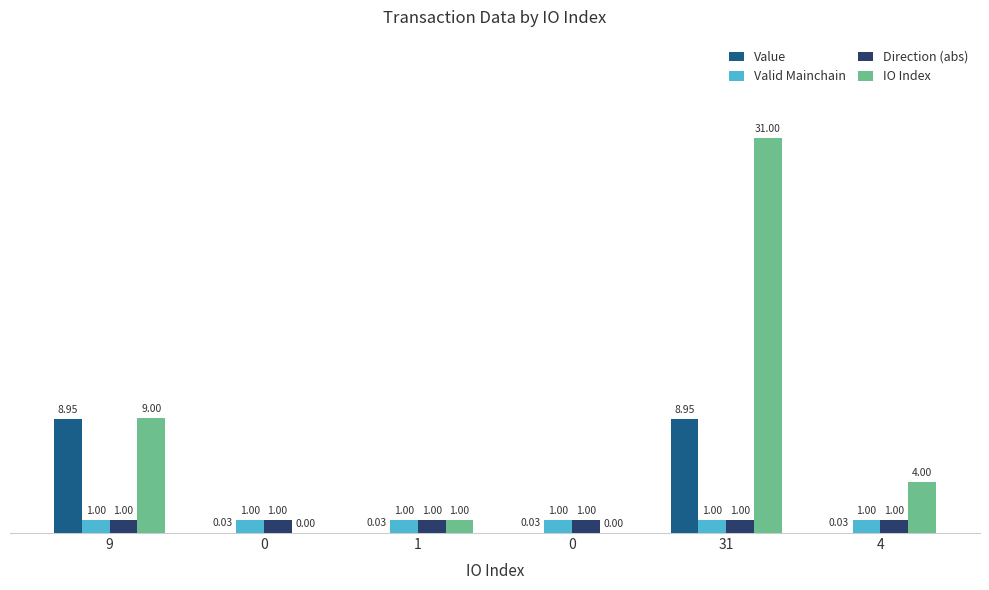

What are all the series names shown in the legend?

Value, Valid Mainchain, Direction (abs), IO Index